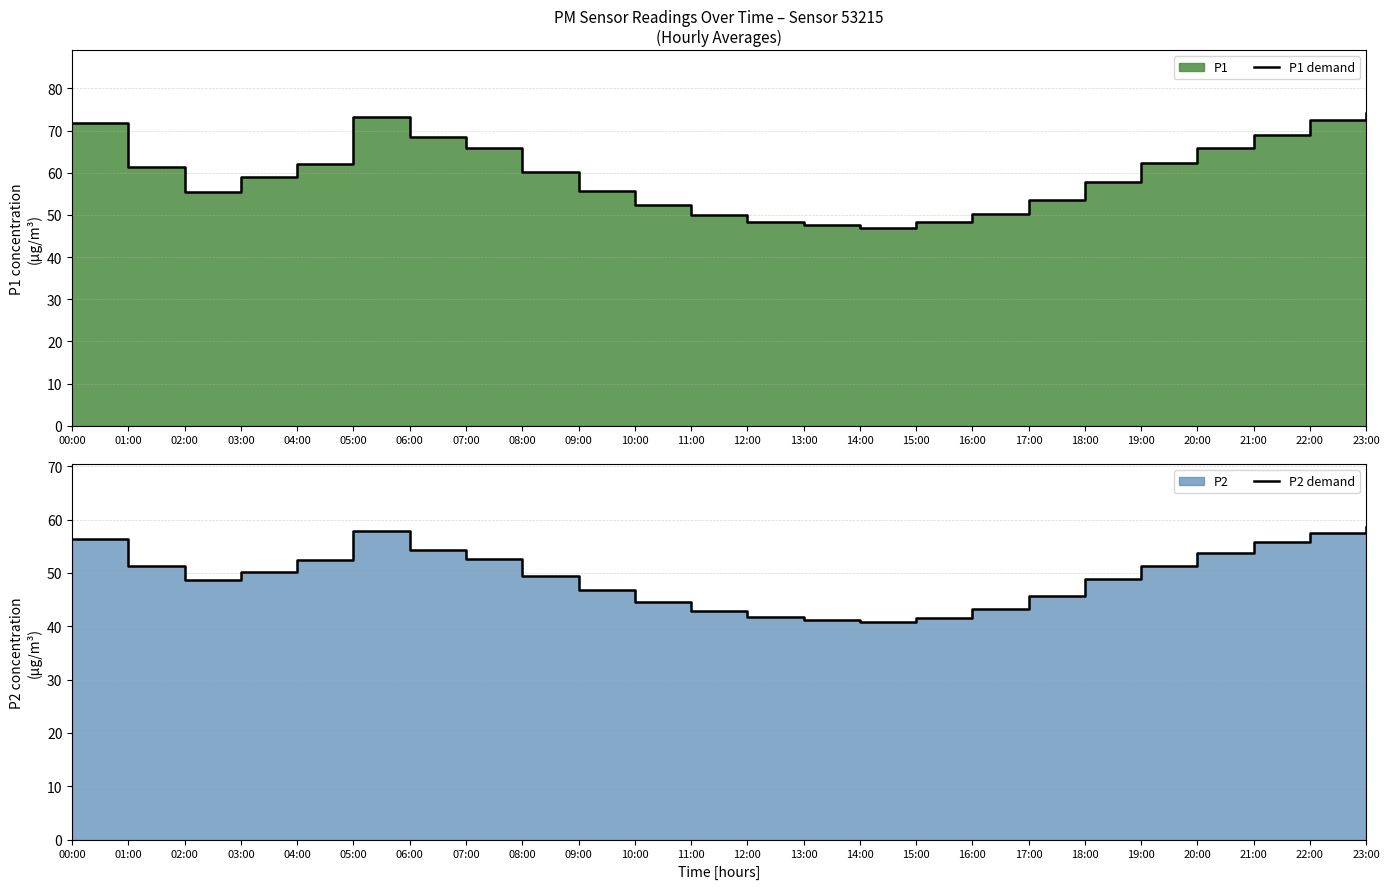

At which category is the sum across all series the highest?

23:00